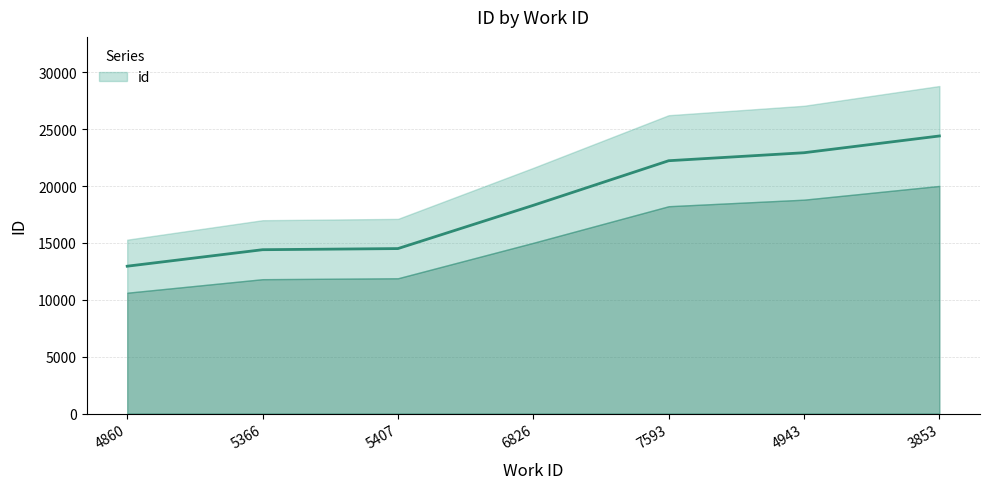

The value at 7593 is 22233. True or false?

True